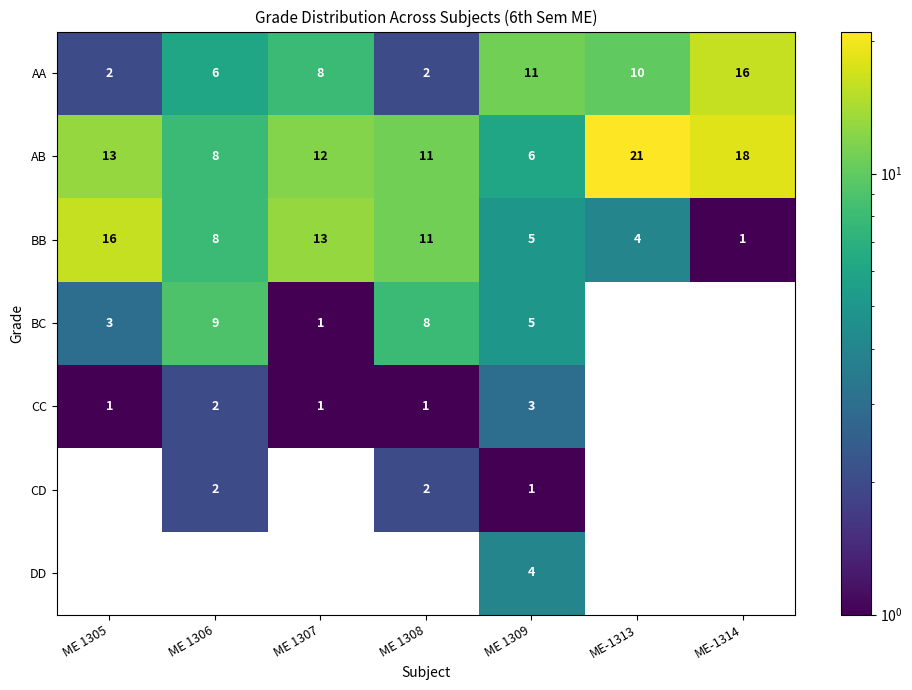

At which label does AB reach its minimum?

ME 1309